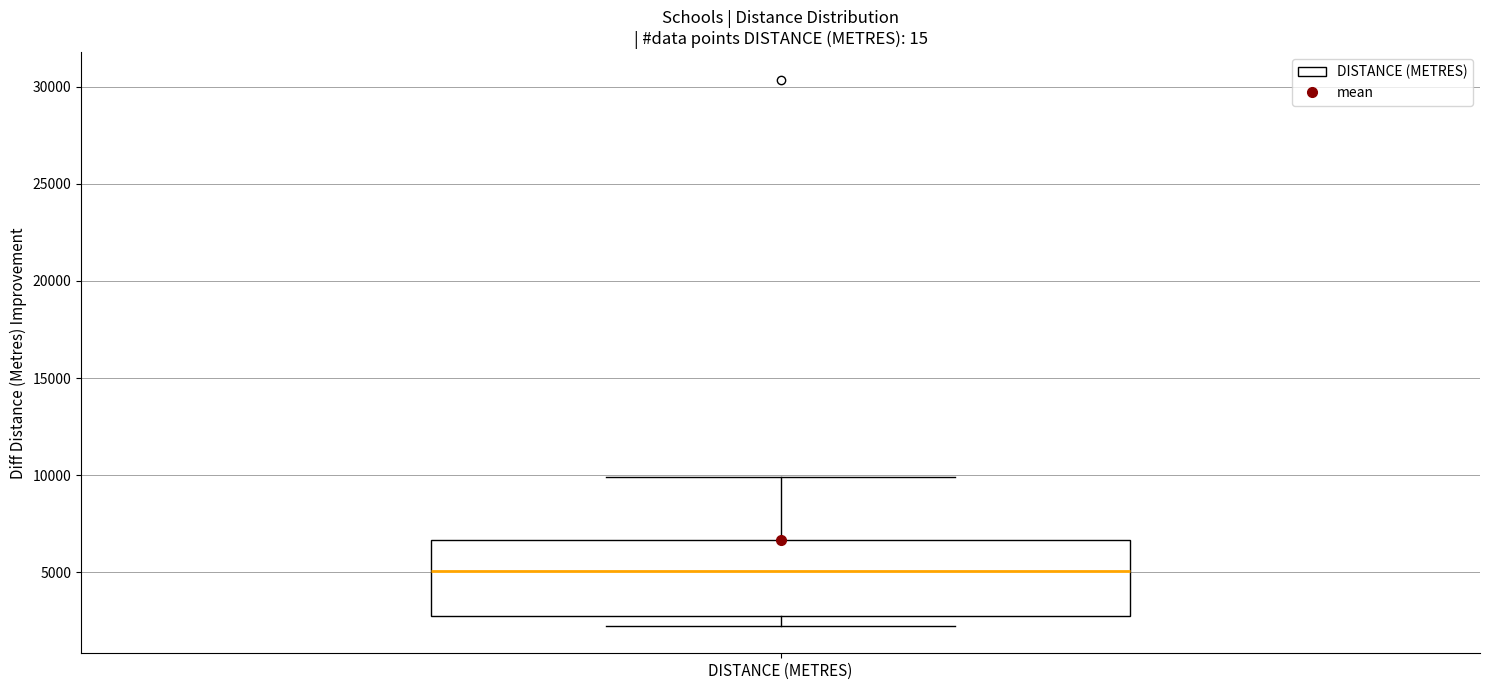

Read this box plot against the y-axis: the position of the median line, the range covered by the box, and the ends of both whiskers. The values are not printed on the chart, so give them approximately, as read against the axis.

median 5000, box 2500 to 6500, whiskers 2000 to 10000